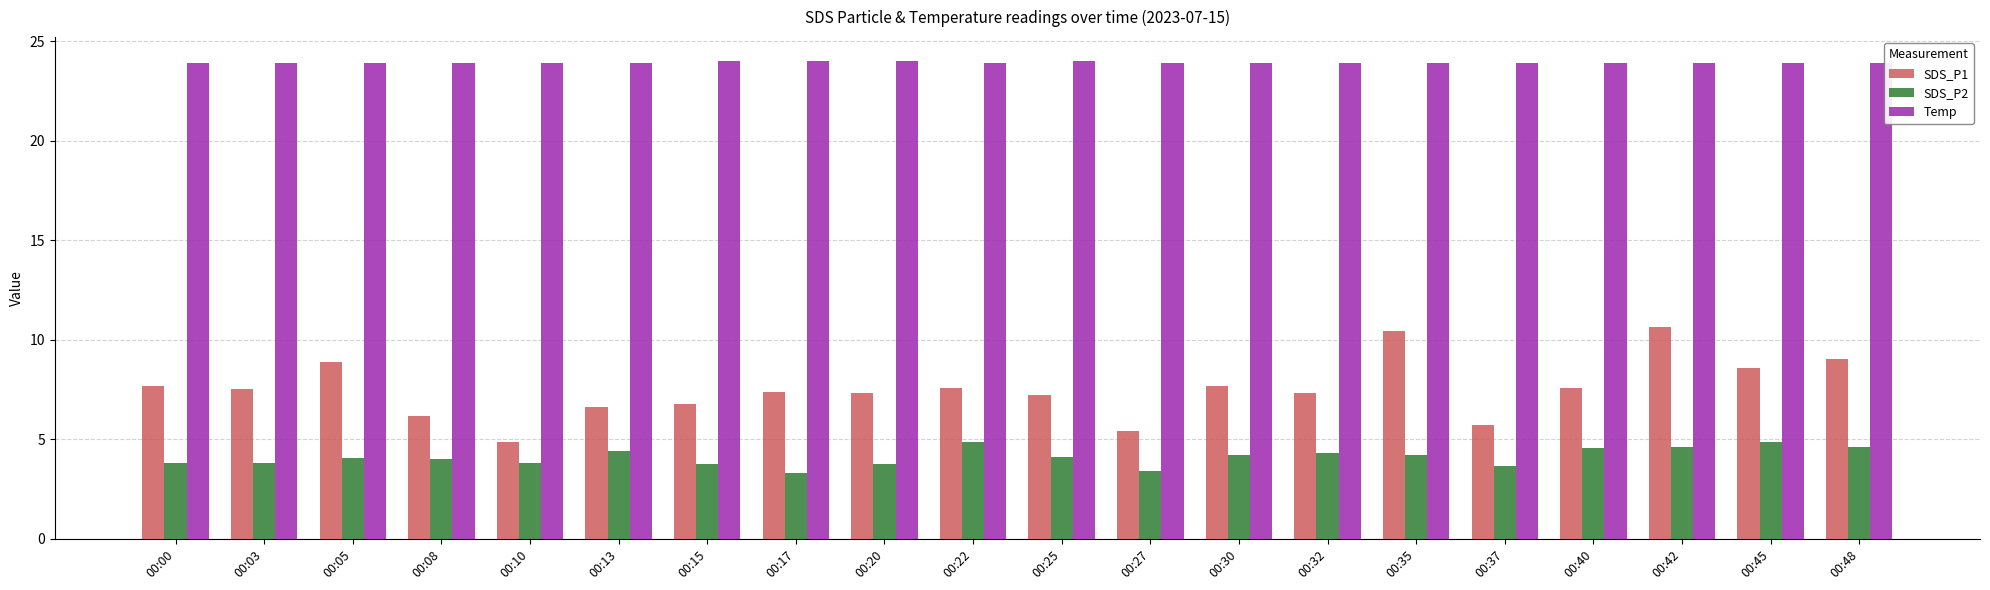

Which series has the largest total across all categories?

Temp